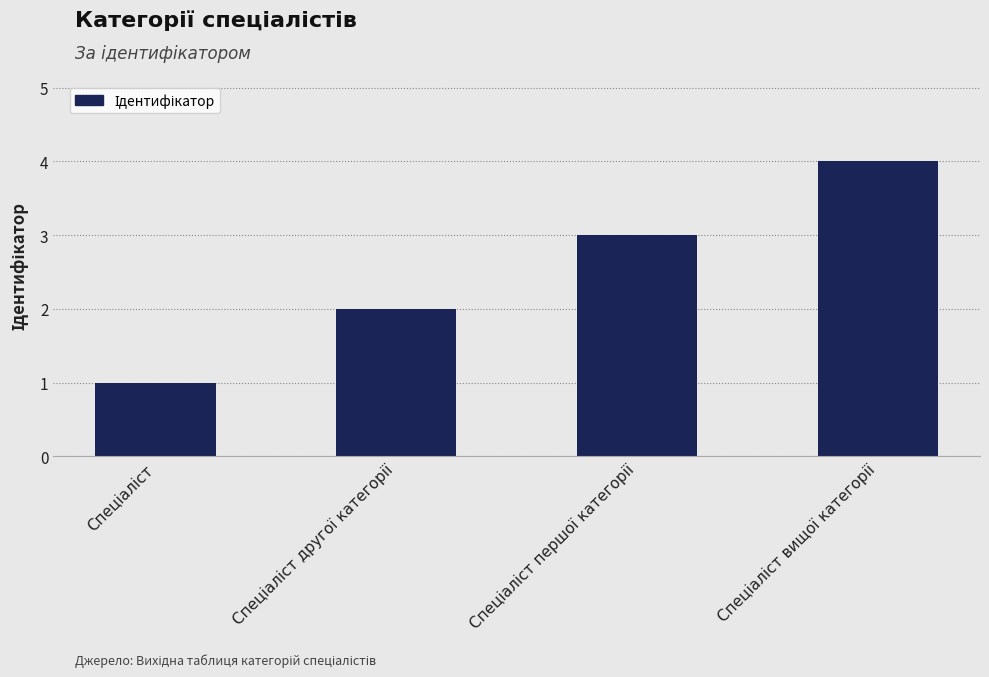

What is the sum of all values?

10